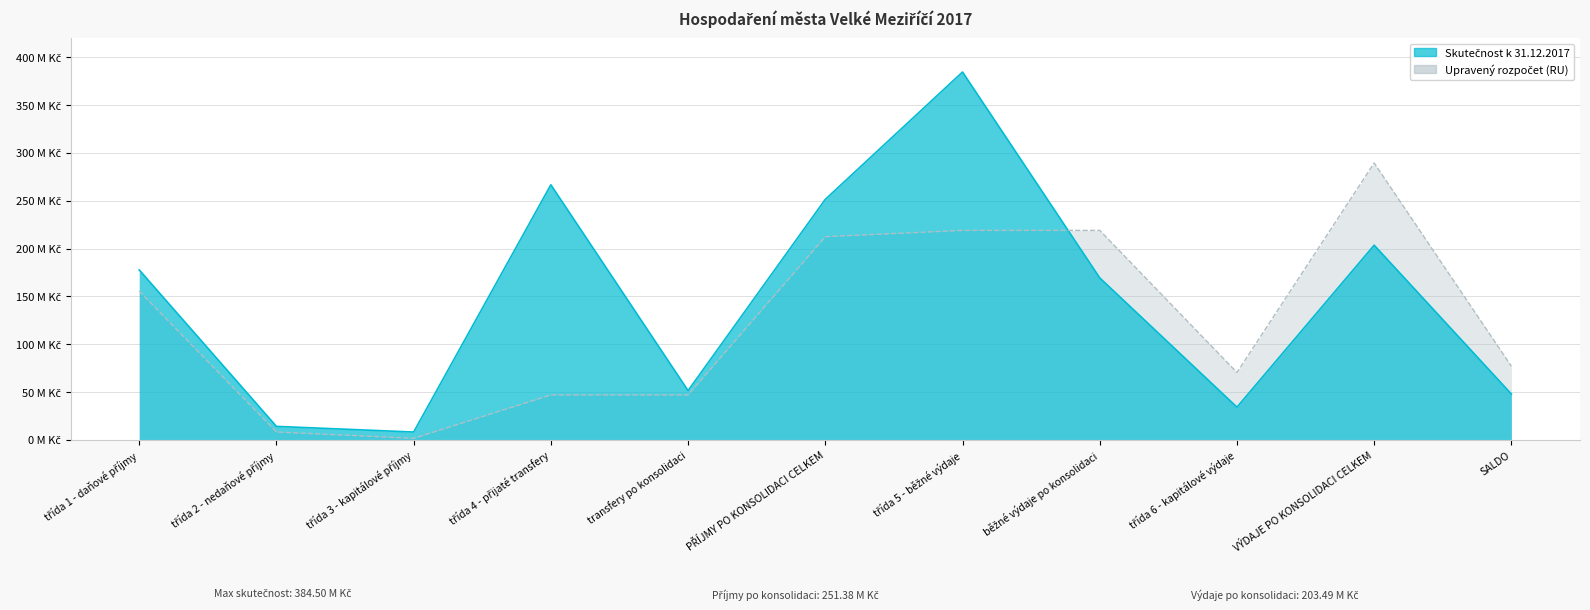

What is the lowest value of the SKUTEČNOST series?

8162748.8